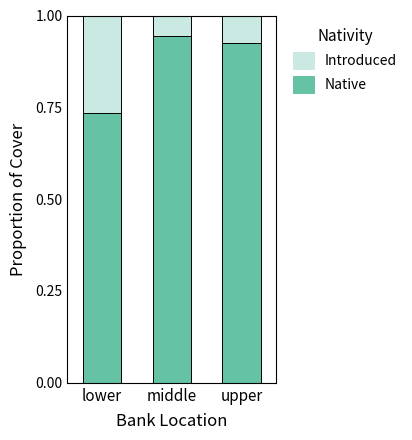

What is the total value across all series at upper?

1.0